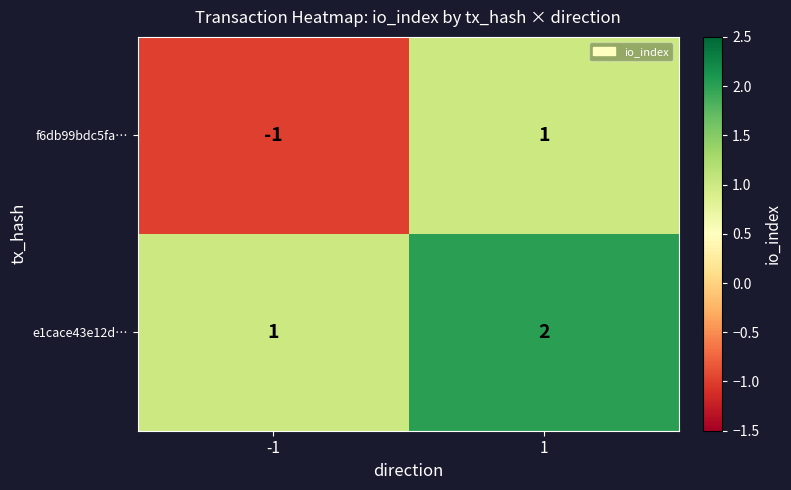

What is the sum of all e1cace43e12d… values?

3